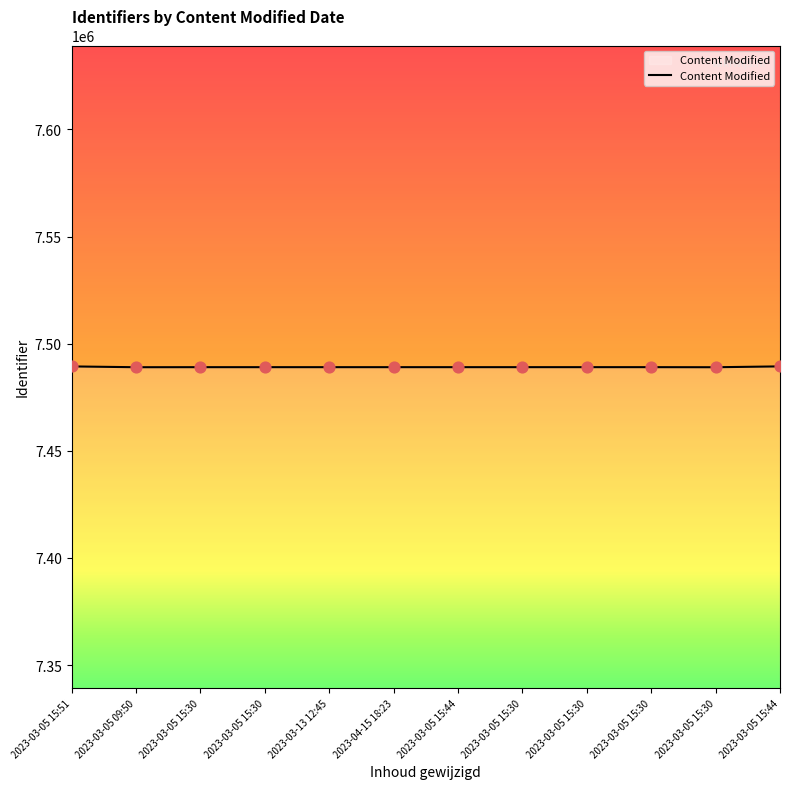

What is the ratio of the value at 2023-03-05 15:44 to the value at 2023-03-13 12:45?

1.0